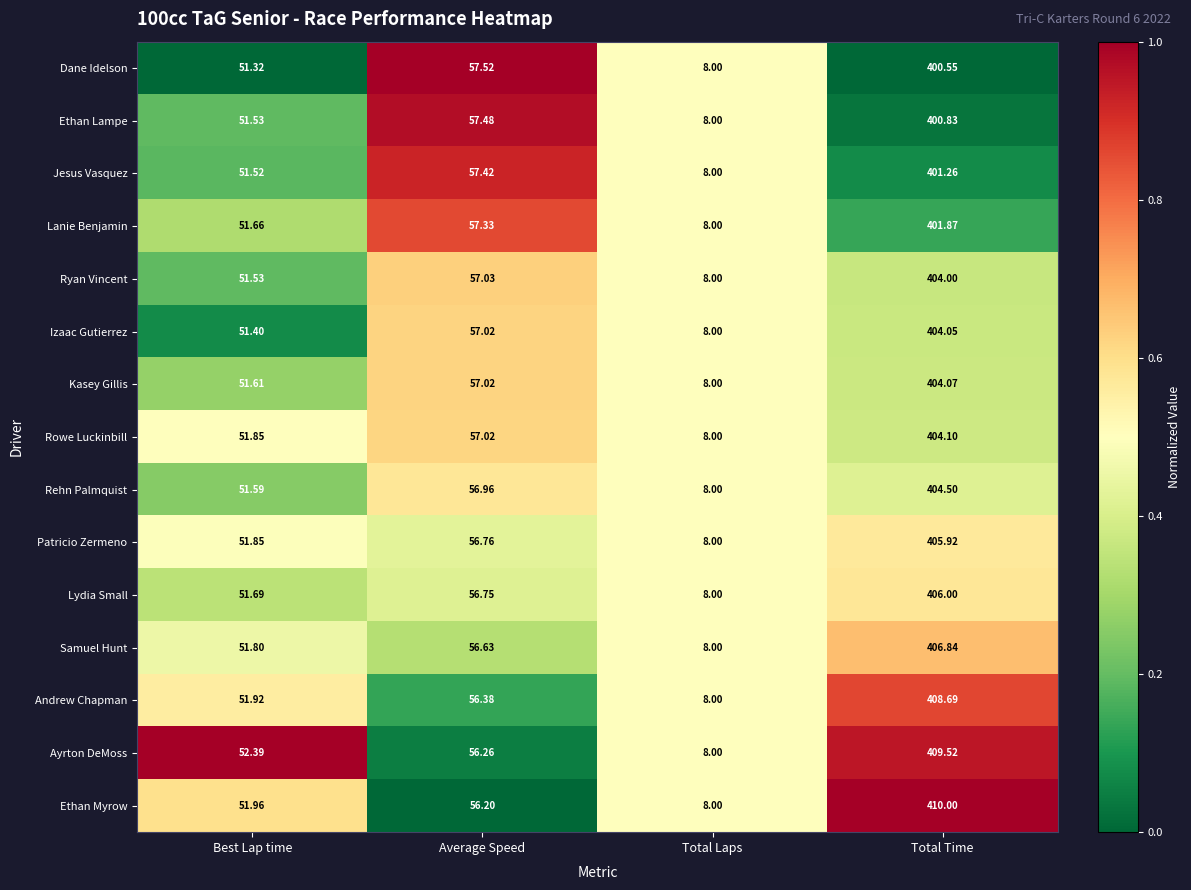

Rank the series by their maximum value, from highest to lowest.

Ethan Myrow, Ayrton DeMoss, Andrew Chapman, Samuel Hunt, Lydia Small, Patricio Zermeno, Rehn Palmquist, Rowe Luckinbill, Kasey Gillis, Izaac Gutierrez, Ryan Vincent, Lanie Benjamin, Jesus Vasquez, Ethan Lampe, Dane Idelson